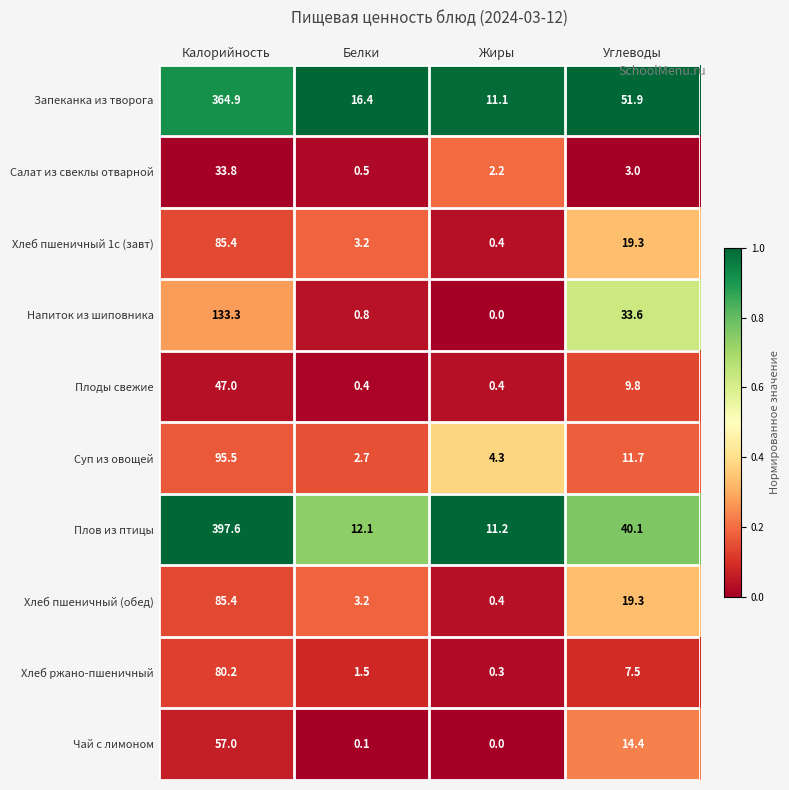

Which category has the lowest value across all series?

Жиры